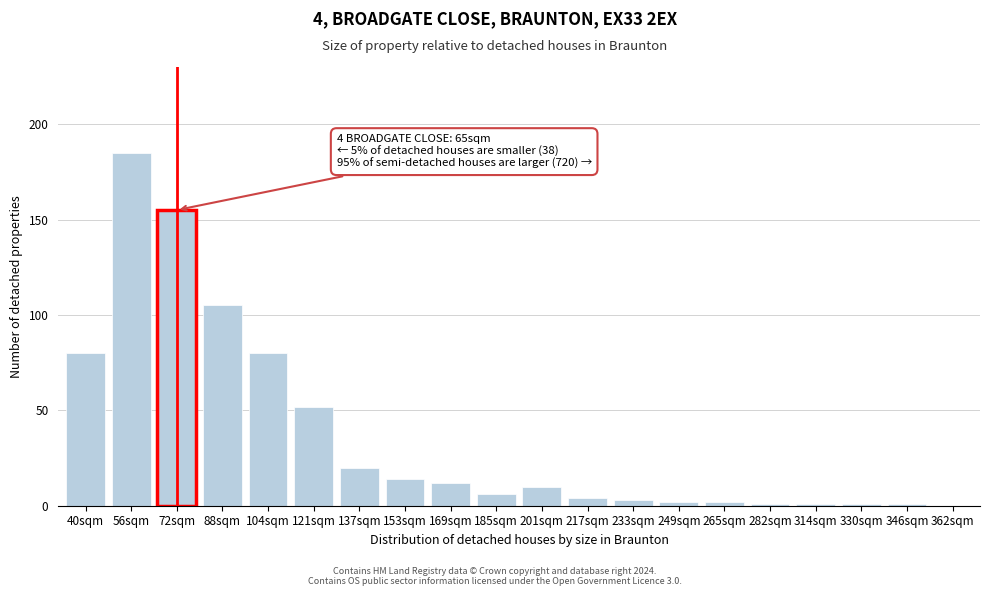

Reading left to right, extract all data points from this chart.

40sqm=80	56sqm=185	72sqm=155	88sqm=105	104sqm=80	121sqm=52	137sqm=20	153sqm=14	169sqm=12	185sqm=6	201sqm=10	217sqm=4	233sqm=3	249sqm=2	265sqm=2	282sqm=1	314sqm=1	330sqm=1	346sqm=1	362sqm=0